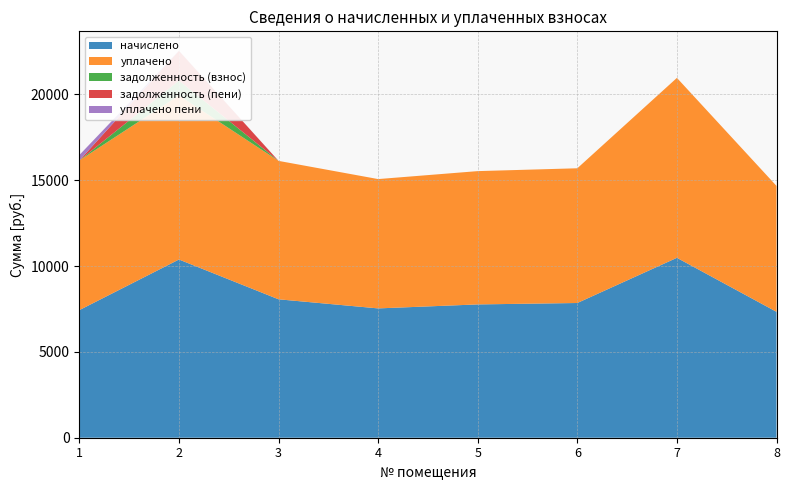

Reading left to right, what are all the values shown in this chart?

начислено: 7435.4	10383.1	8064.7	7534.8	7766.6	7849.4	10482.5	7336.1
уплачено: 8721.1	9560.2	8064.7	7534.8	7766.6	7849.4	10482.5	7336.1
задолженность (взнос): 0.0	865.5	0.0	0.0	0.0	0.0	0.0	0.0
задолженность (пени): 0.0	1730.5	0.0	0.0	0.0	0.0	0.0	0.0
уплачено пени: 314.5	10.6	0.0	0.0	0.0	0.0	0.0	0.0